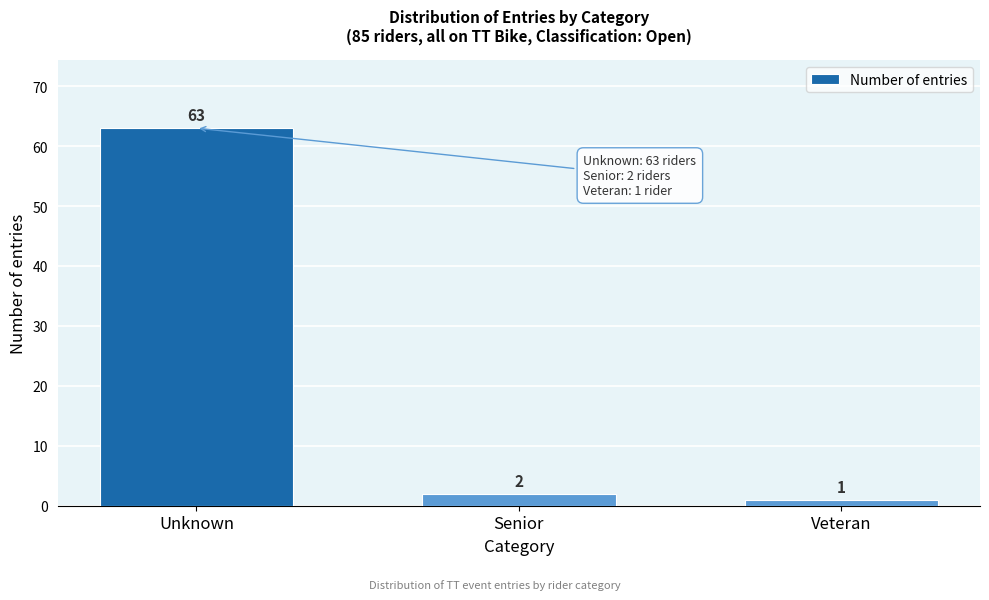

Reading left to right, list all the values displayed in this chart.

63	2	1